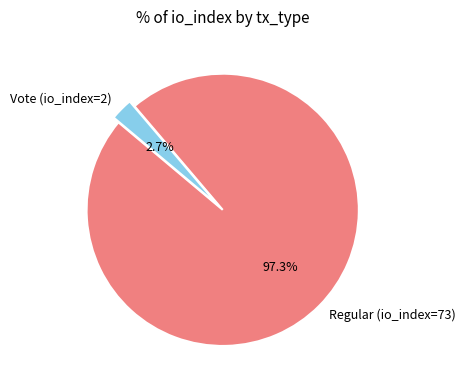

How many segments does this pie chart have?

2